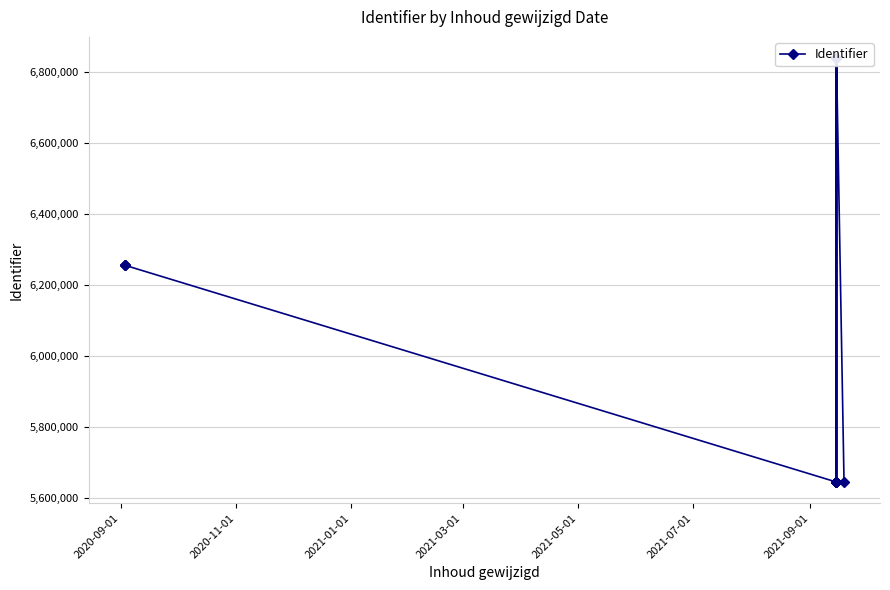

True or false: the data has more than 1 interior local peaks.

True